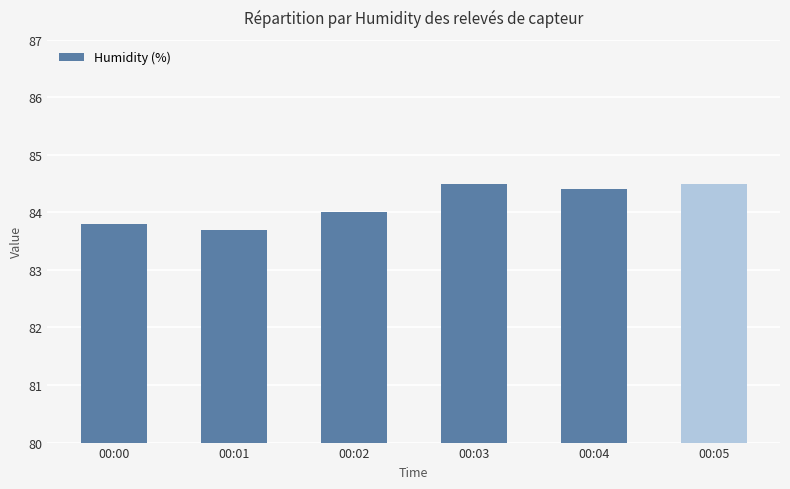

What is the sum of all values?

504.9